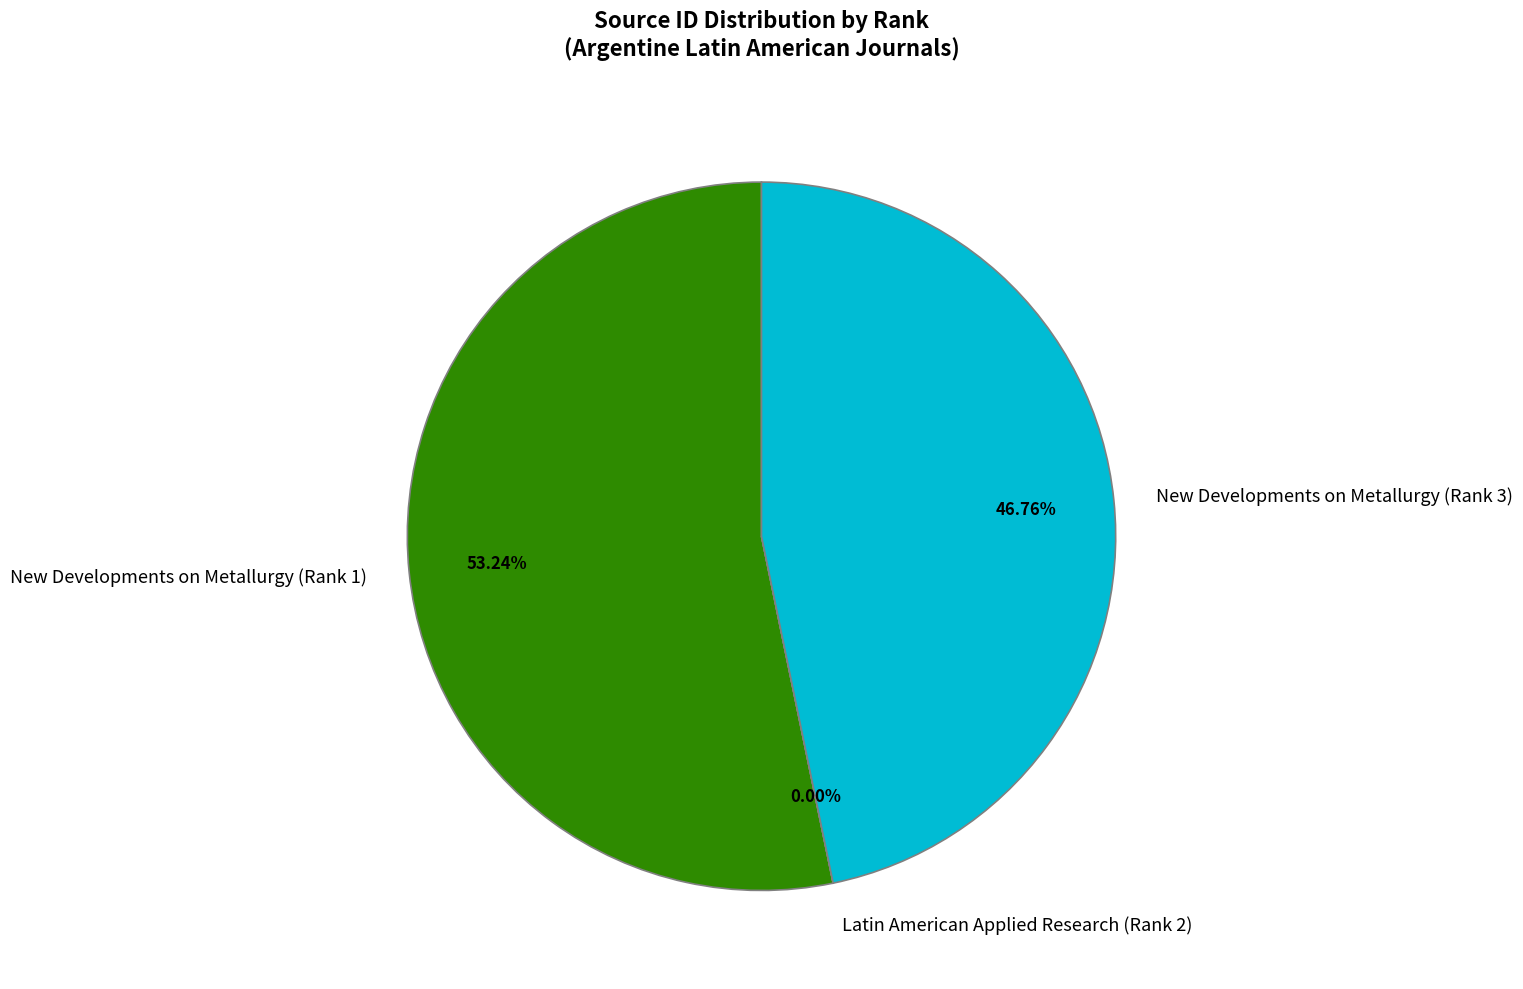

Which slice is the largest?

New Developments on Metallurgy (Rank 1)